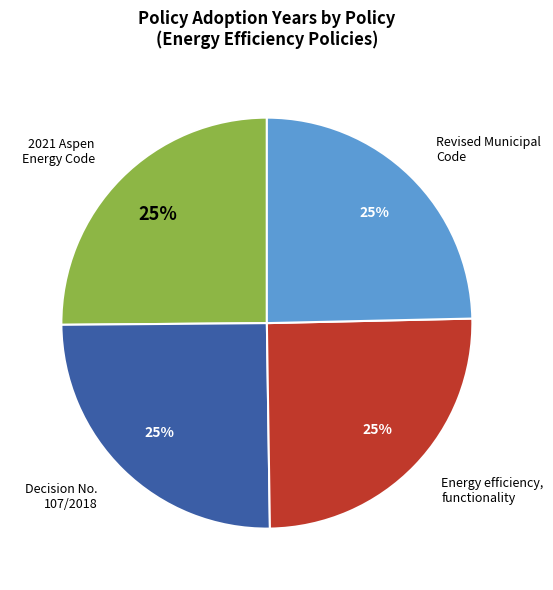

To the nearest percent, what is the average slice percentage?

25%